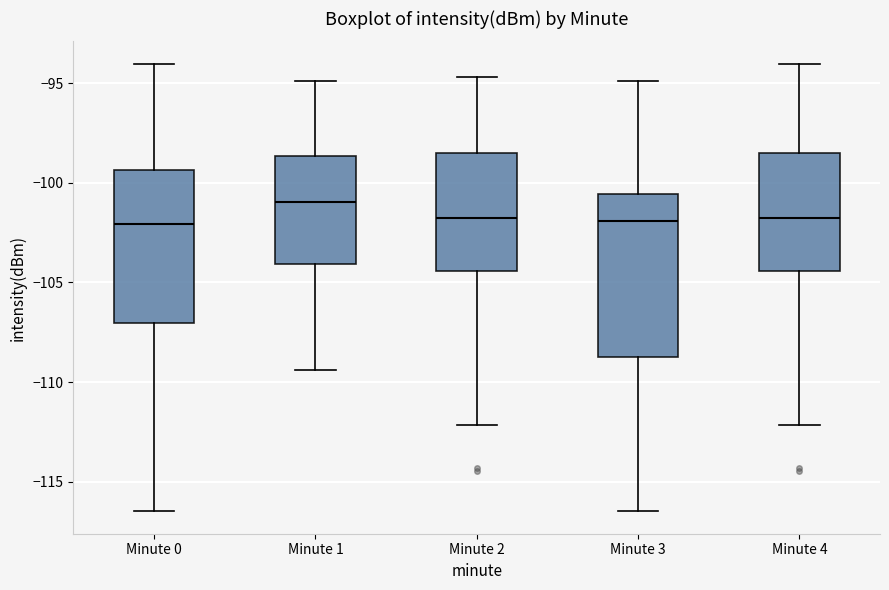

Reading left to right, read every box against the y-axis: the position of its median line, the range the box covers, and the ends of its whiskers. The values are not printed on the chart, so give them approximately, as read against the axis.

Minute 0: median -102.0, box -107.0 to -99.5, whiskers -116.5 to -94.0
Minute 1: median -101.0, box -104.0 to -98.5, whiskers -109.5 to -95.0
Minute 2: median -102.0, box -104.5 to -98.5, whiskers -112.0 to -94.5
Minute 3: median -102.0, box -108.5 to -100.5, whiskers -116.5 to -95.0
Minute 4: median -102.0, box -104.5 to -98.5, whiskers -112.0 to -94.0